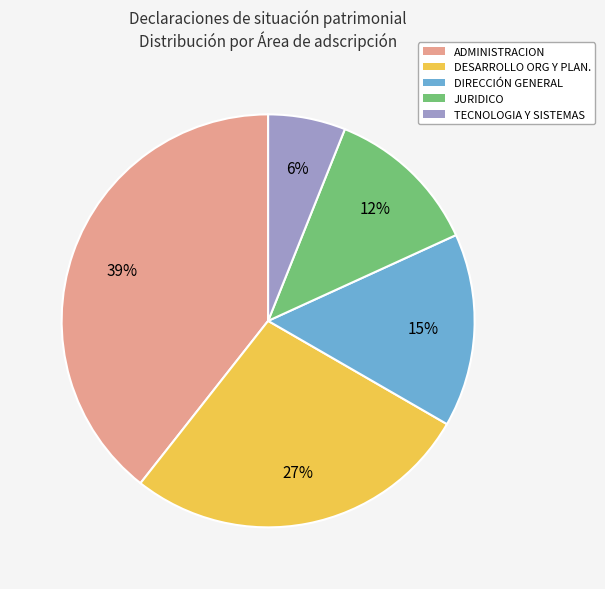

How many slices are in this pie chart?

5